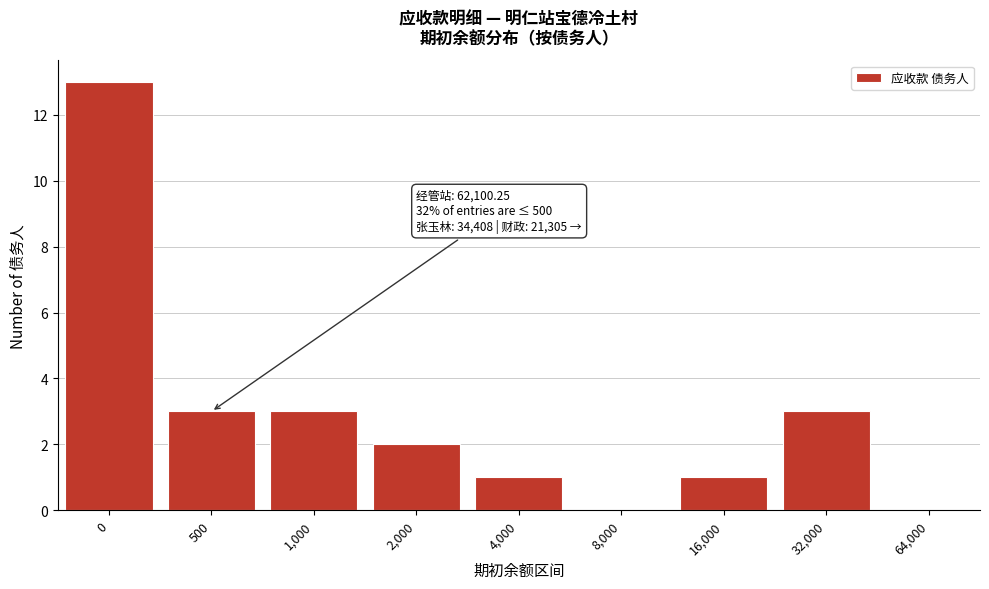

Reading right to left, what are all the values shown in this chart?

64,000=0	32,000=3	16,000=1	8,000=0	4,000=1	2,000=2	1,000=3	500=3	0=13